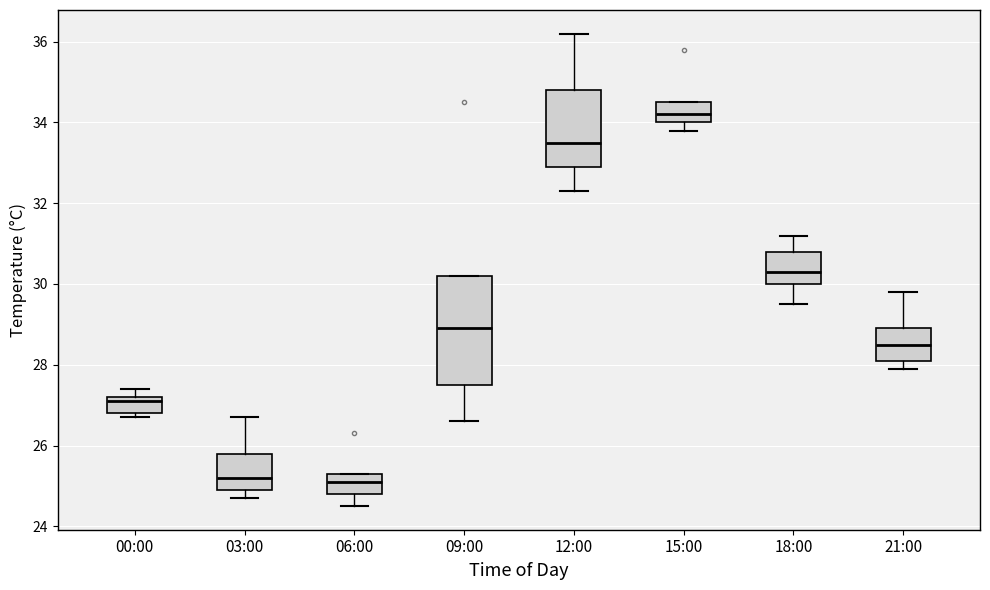

Reading left to right, transcribe this box plot: for each box, give where its median line is, the range the box spans, and where its two whiskers end, as read against the y-axis. The values are not printed on the chart, so give them approximately, as read against the axis.

00:00: median 27.2 (just below the box's upper edge), box 26.8 to 27.2, whiskers 26.8 (just below the box's lower edge) to 27.4
03:00: median 25.2, box 25.0 to 25.8, whiskers 24.8 to 26.8
06:00: median 25.2, box 24.8 to 25.4, whiskers 24.6 to 25.4
09:00: median 29.0, box 27.6 to 30.2, whiskers 26.6 to 30.2
12:00: median 33.6, box 33.0 to 34.8, whiskers 32.4 to 36.2
15:00: median 34.2, box 34.0 to 34.6, whiskers 33.8 to 34.6
18:00: median 30.4, box 30.0 to 30.8, whiskers 29.6 to 31.2
21:00: median 28.6, box 28.2 to 29.0, whiskers 28.0 to 29.8